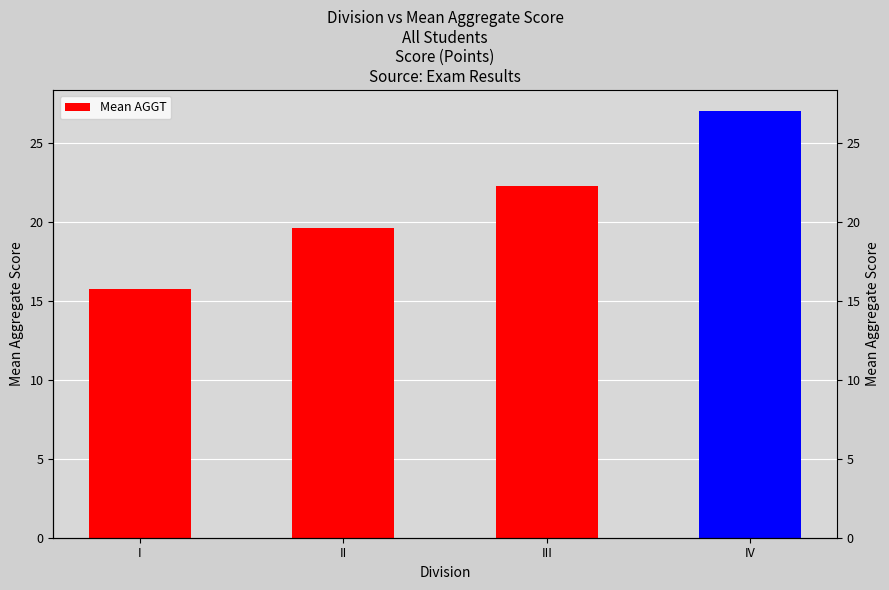

Which label corresponds to the largest value in the chart?

IV